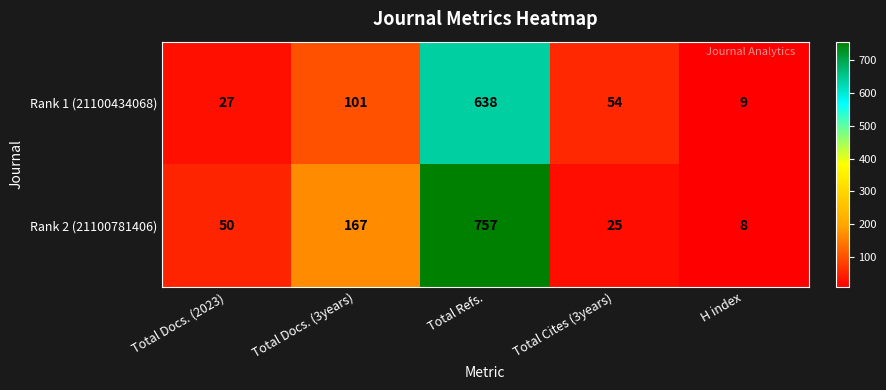

Which series changed the most between Total Docs. (3years) and Total Cites (3years)?

Rank 2 (21100781406)